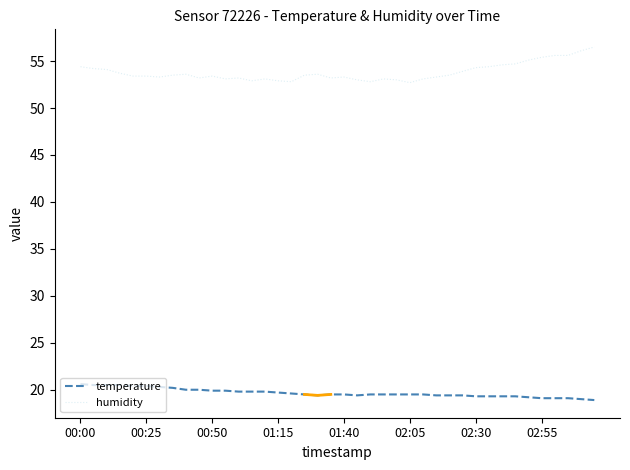

What are all the series names shown in the legend?

temperature, humidity